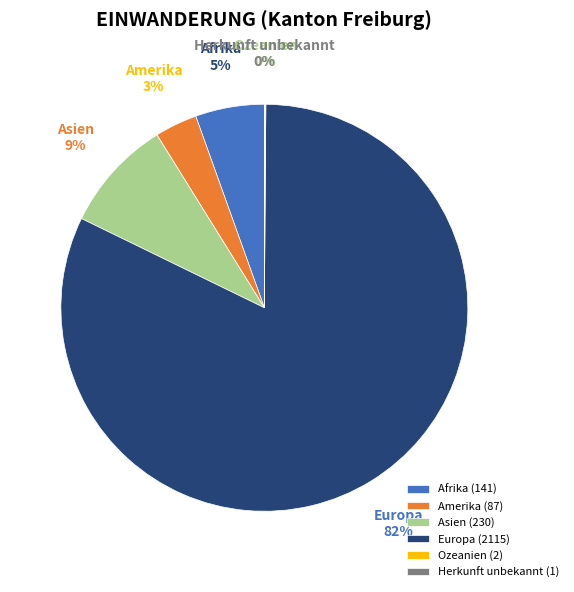

Does Amerika represent more than half of the total?

No